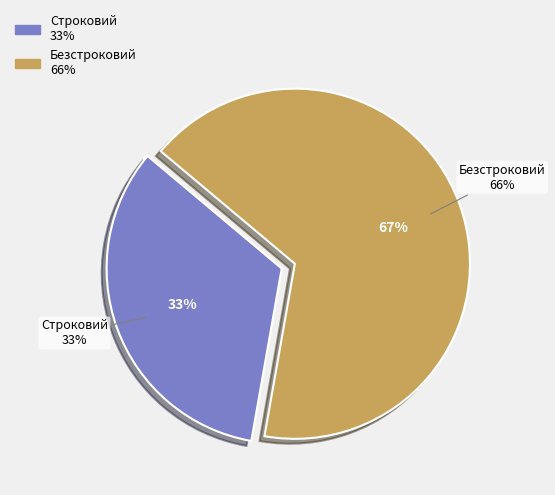

What percentage is NOT represented by Строковий?

66.7%